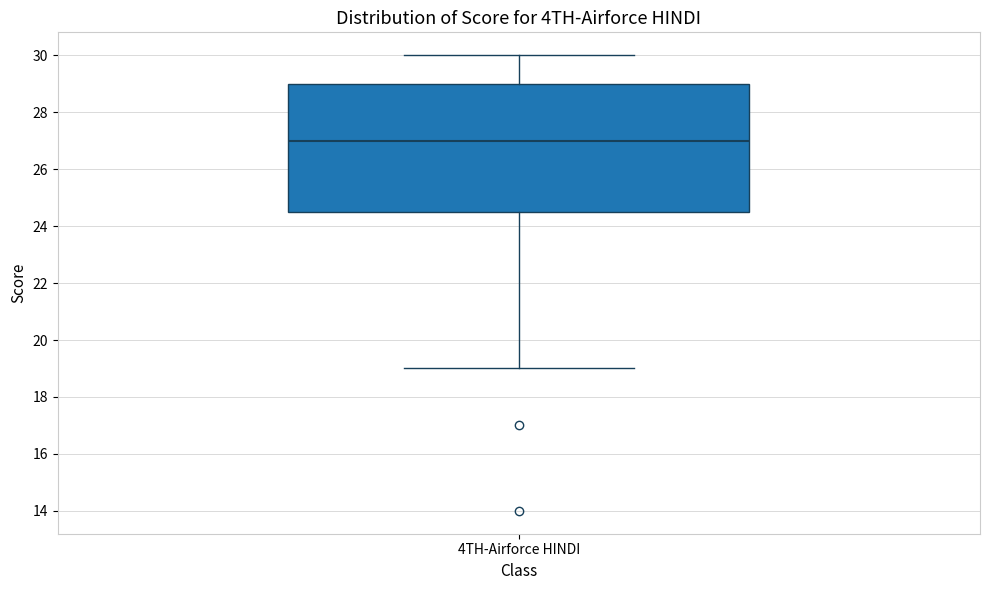

Where is the lower edge of the box for 4TH-Airforce HINDI on the y-axis? The values are not printed on the chart, so give them approximately, as read against the axis.

24.6